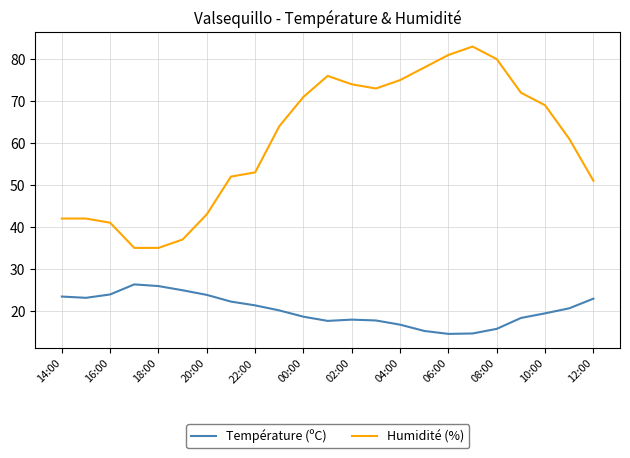

What is the greatest value displayed?

83.0